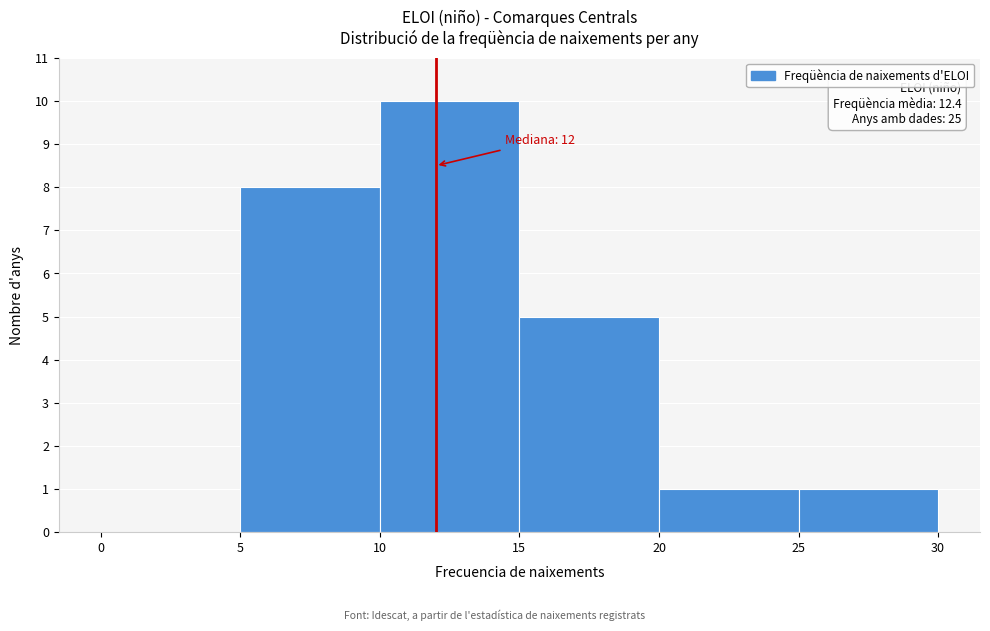

Which range on the x-axis has the tallest bar?

10 to 15